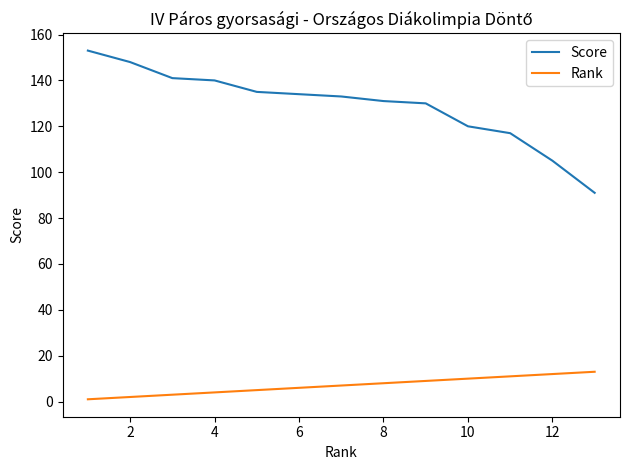

True or false: Rank and Score intersect in this chart.

False